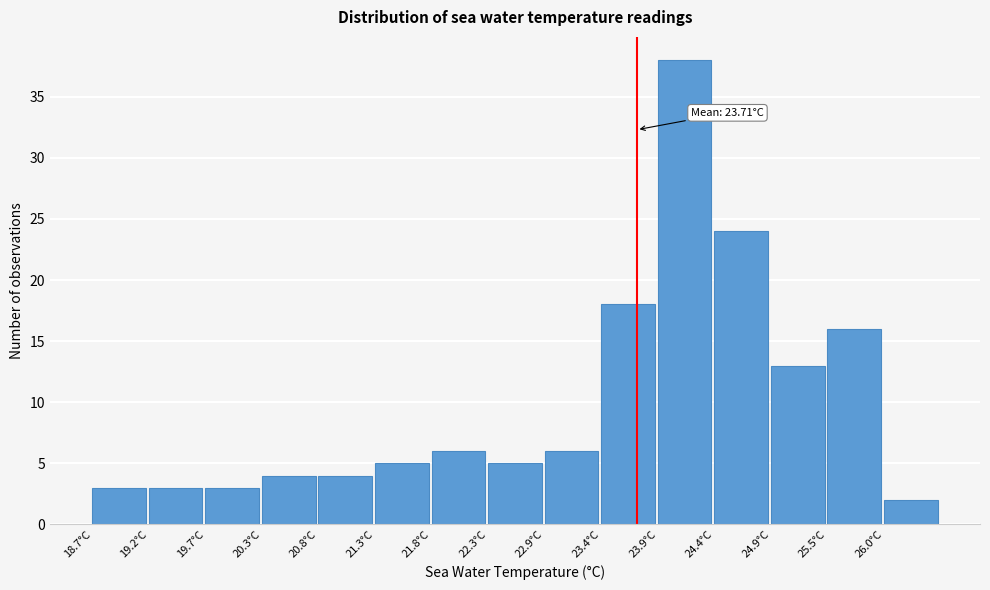

Over which range of the x-axis is the bar tallest?

23.90 to 24.42